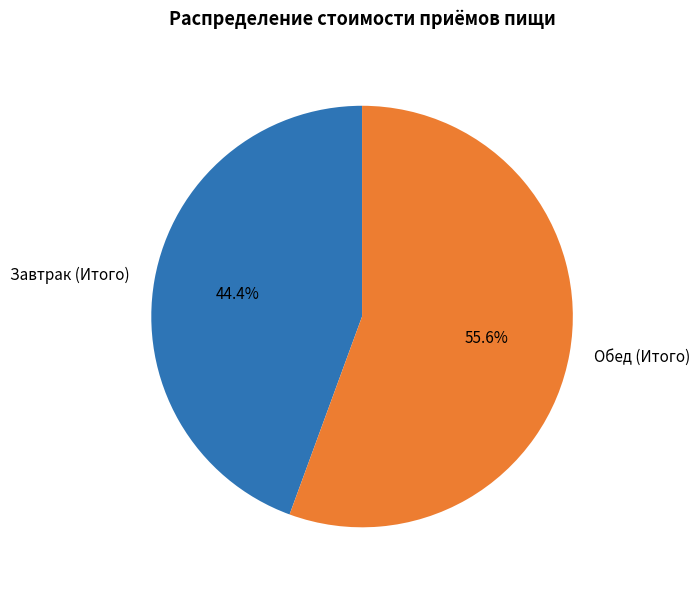

To the nearest percent, what portion does Обед (Итого) represent?

56%